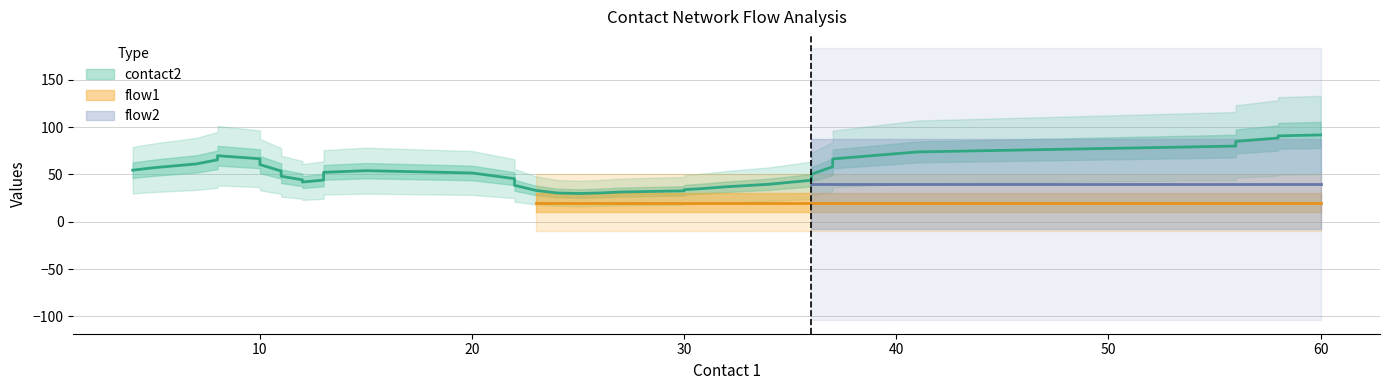

Between 8 and 36, which series saw the biggest shift?

contact2